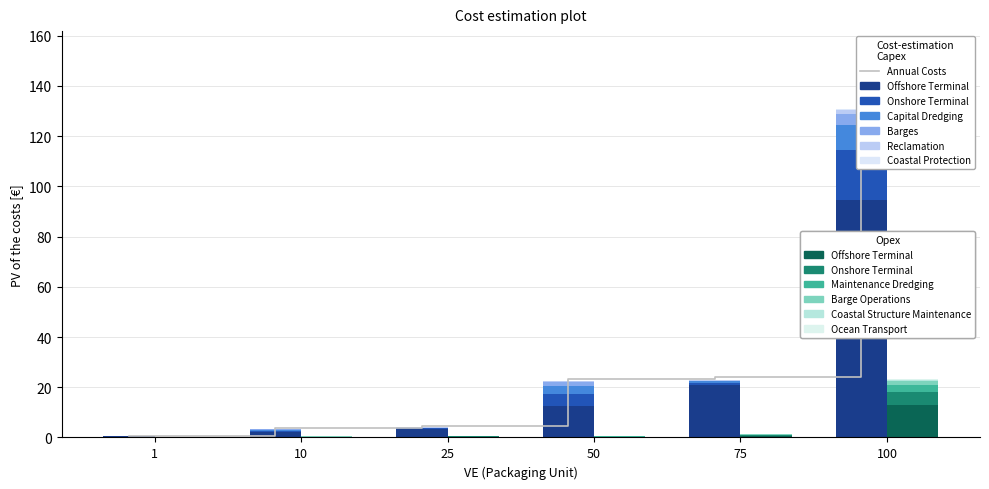

How many data points does each series have?

6